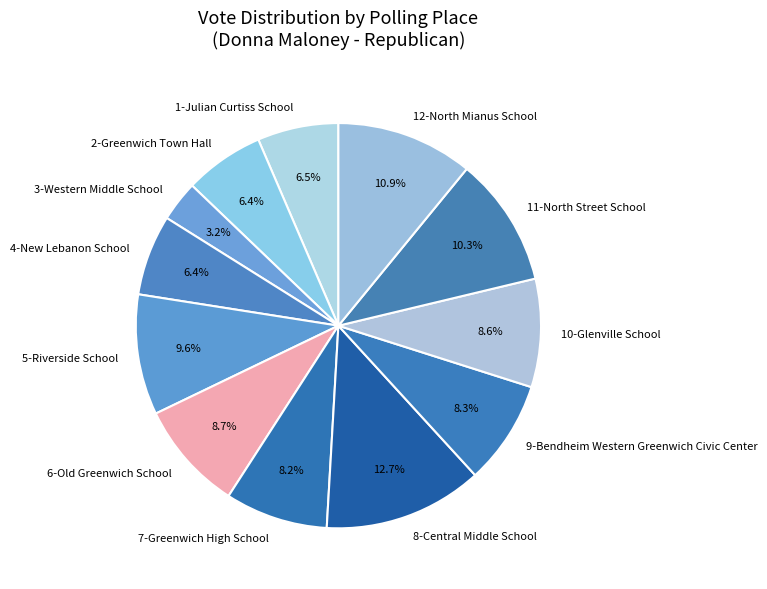

Which category has the biggest portion of the pie?

8-Central Middle School